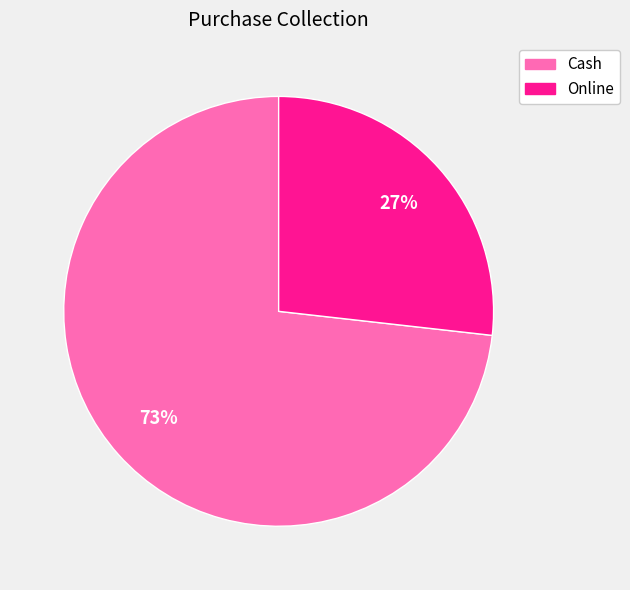

Is it true that Cash is 64% of the pie?

False